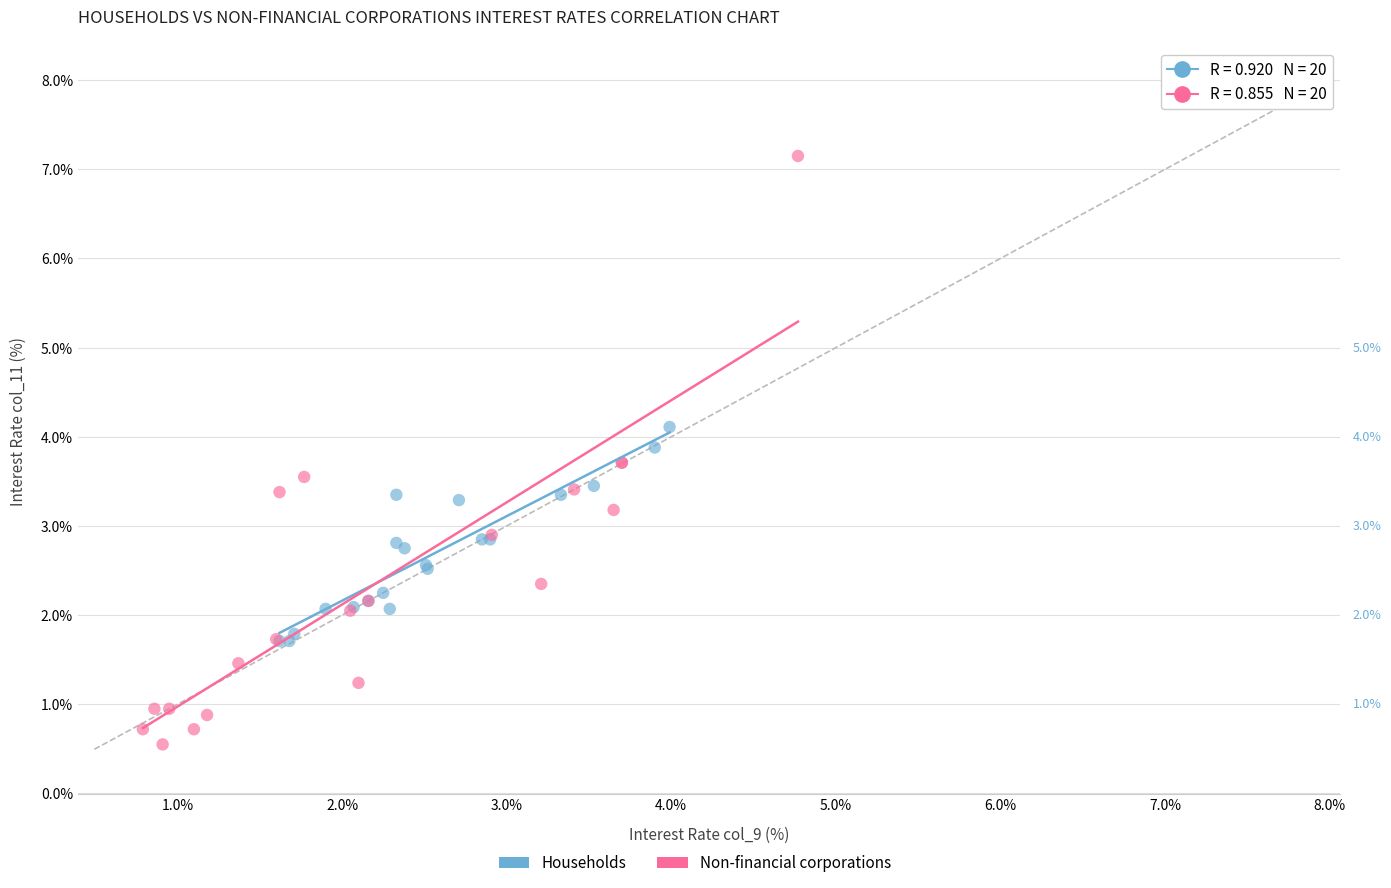

Which series has the largest Y range (max minus min)?

Non-financial corporations